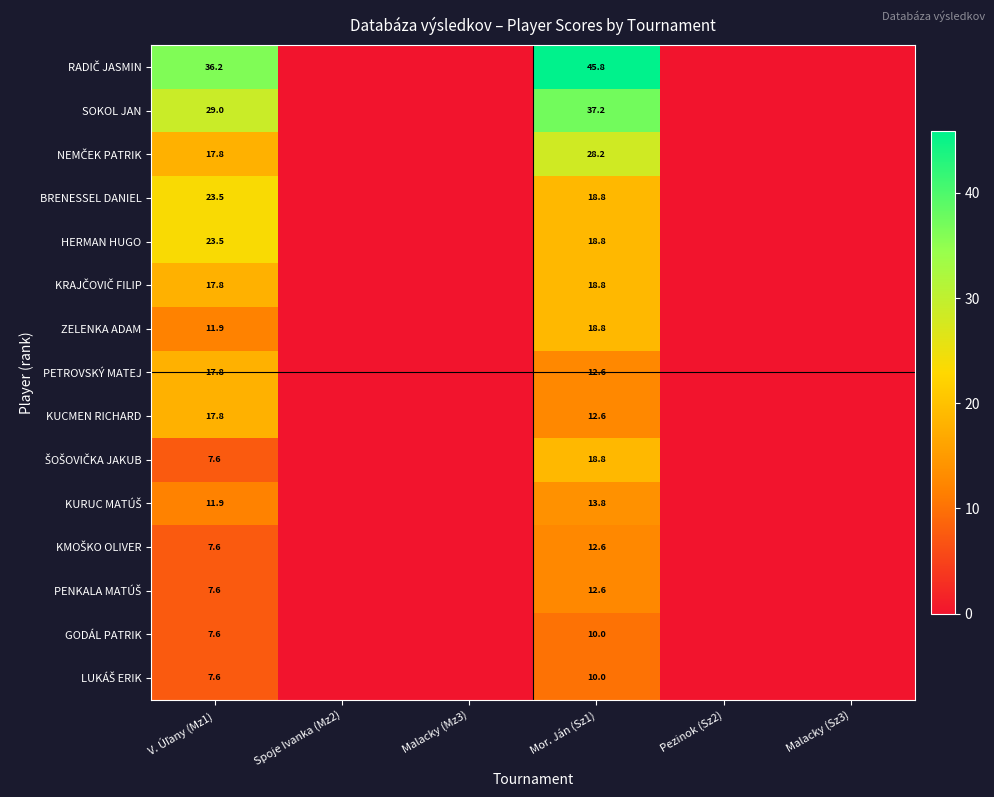

At which category is the sum across all series the highest?

Mor. Ján (Sz1)